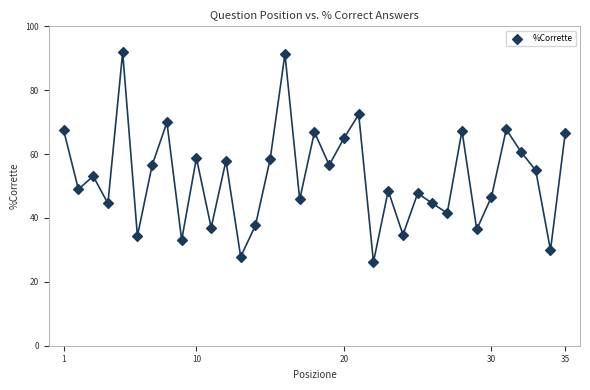

What is the range of X values (max minus min)?

34.0